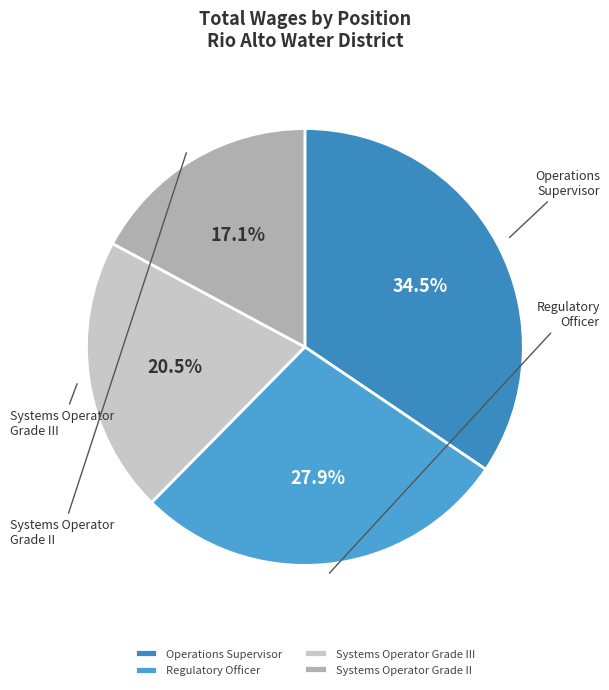

Count the number of slices in the pie.

4